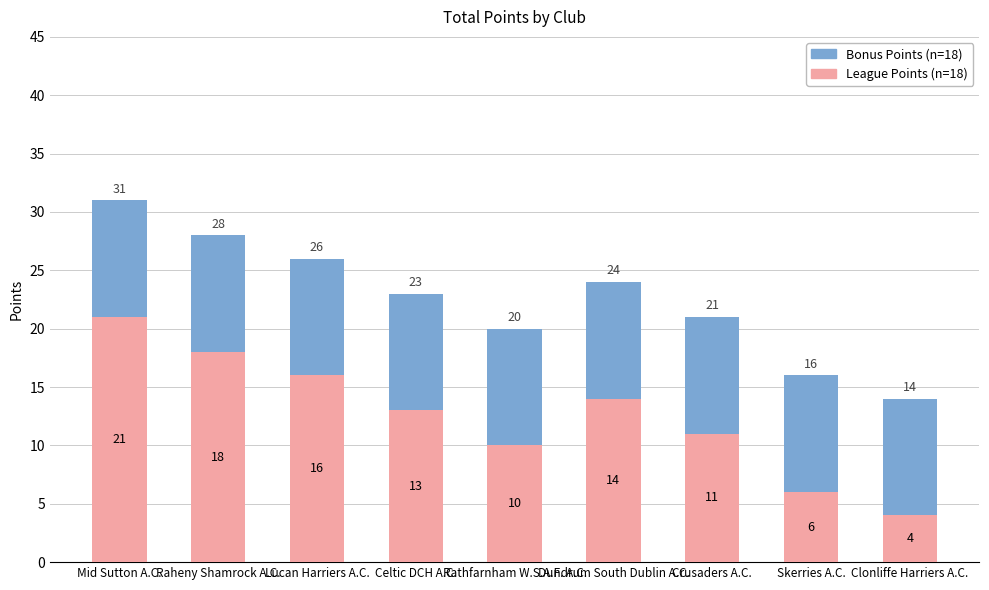

What is the total value across all series at Clonliffe Harriers A.C.?

14